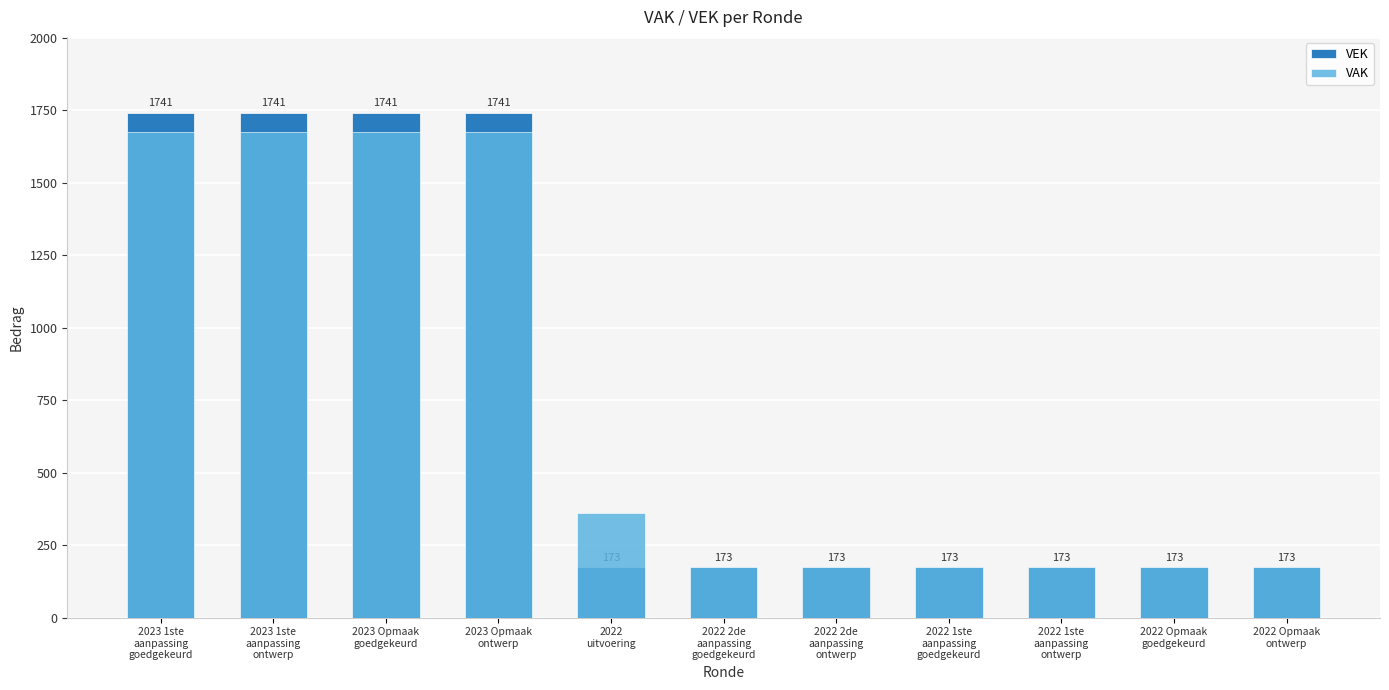

What is the total value across all series at 2022 1ste
aanpassing
goedgekeurd?

346